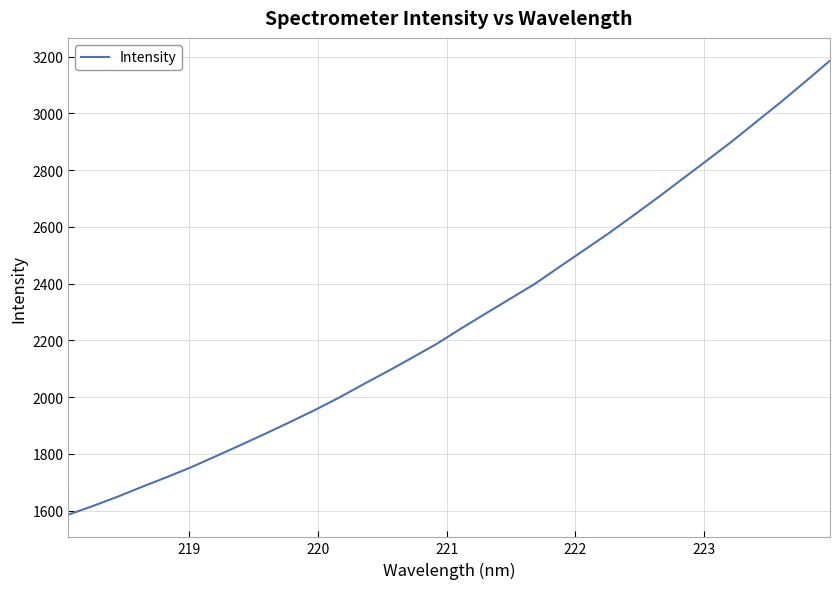

What is the minimum value shown in the chart?

1586.0